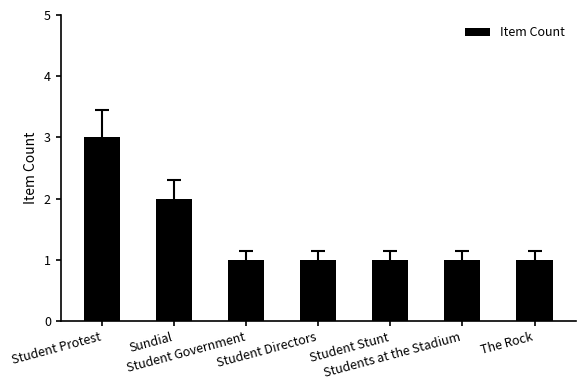

Reading left to right, what are all the values shown in this chart?

3	2	1	1	1	1	1